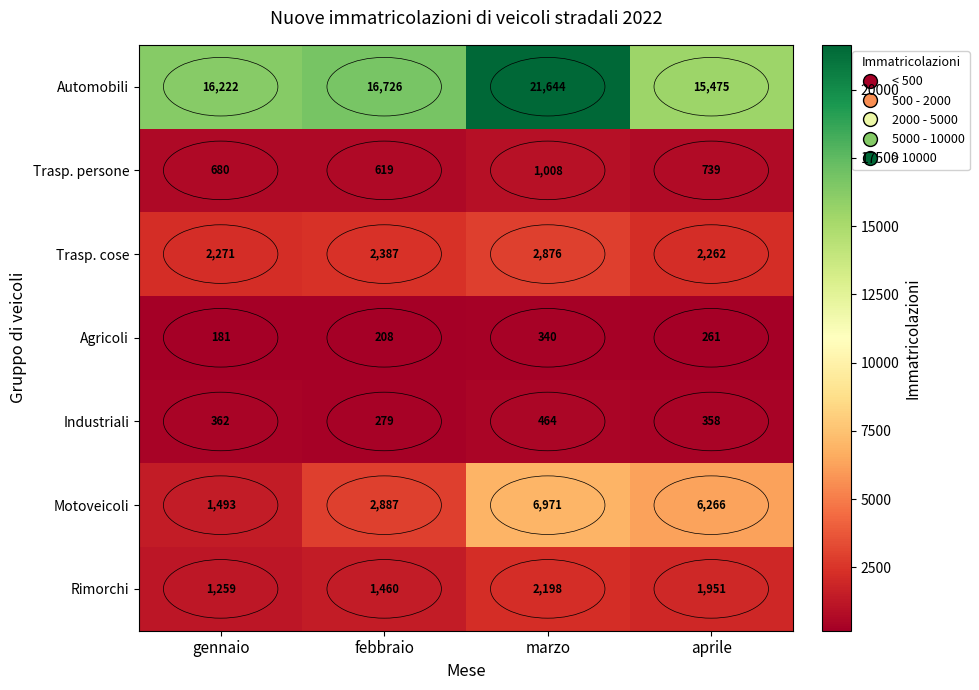

Read the Trasp. cose value at marzo, to the nearest 10.

2880